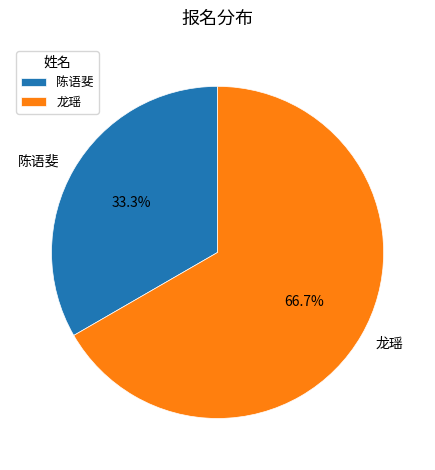

Which has a higher value, 龙瑶 or 陈语斐?

龙瑶